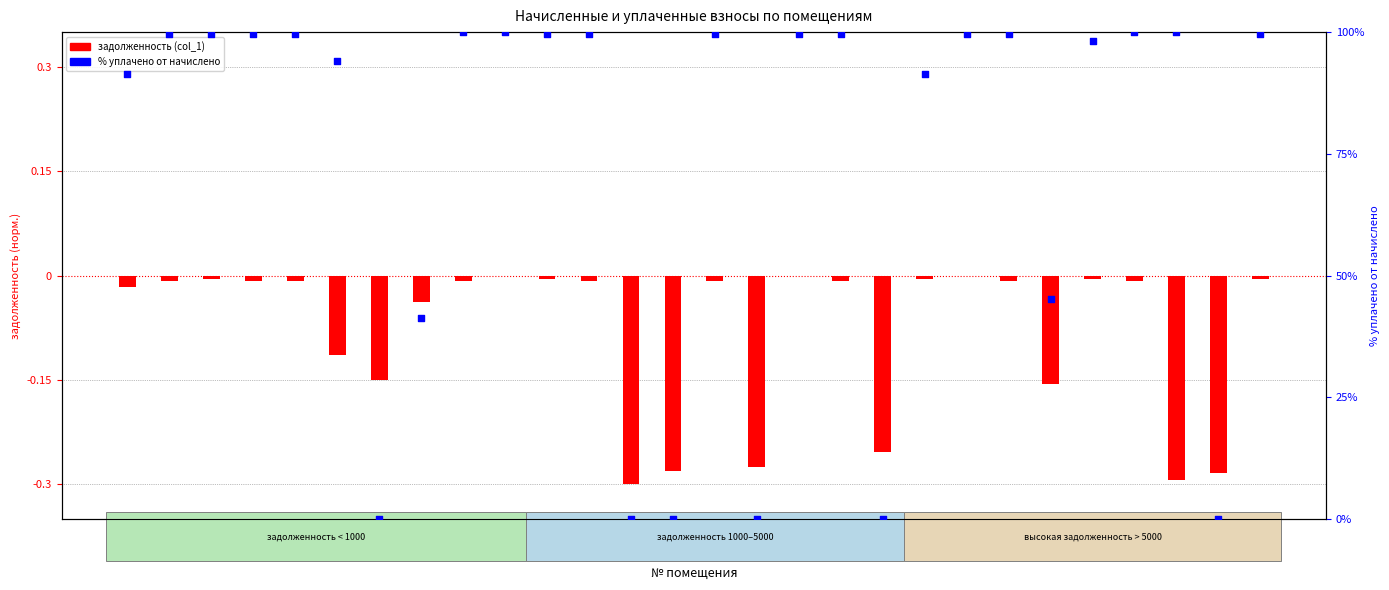

Which series contains the lowest Y value?

задолженность (col_1)